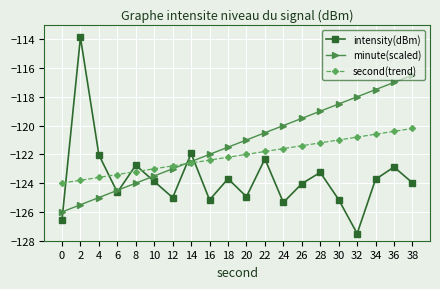

What is the difference between the highest and lowest values at 18?

2.2